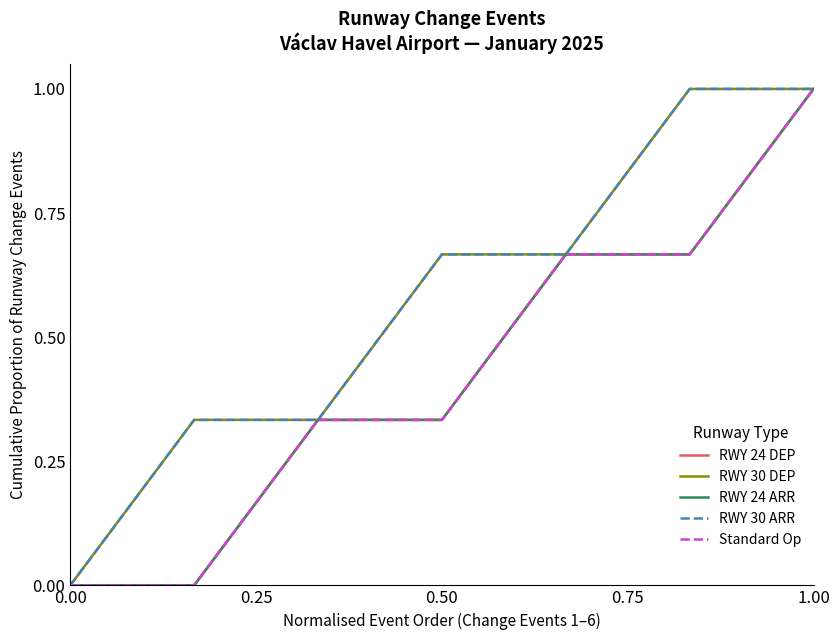

Does the chart display data point markers on the line(s)?

No